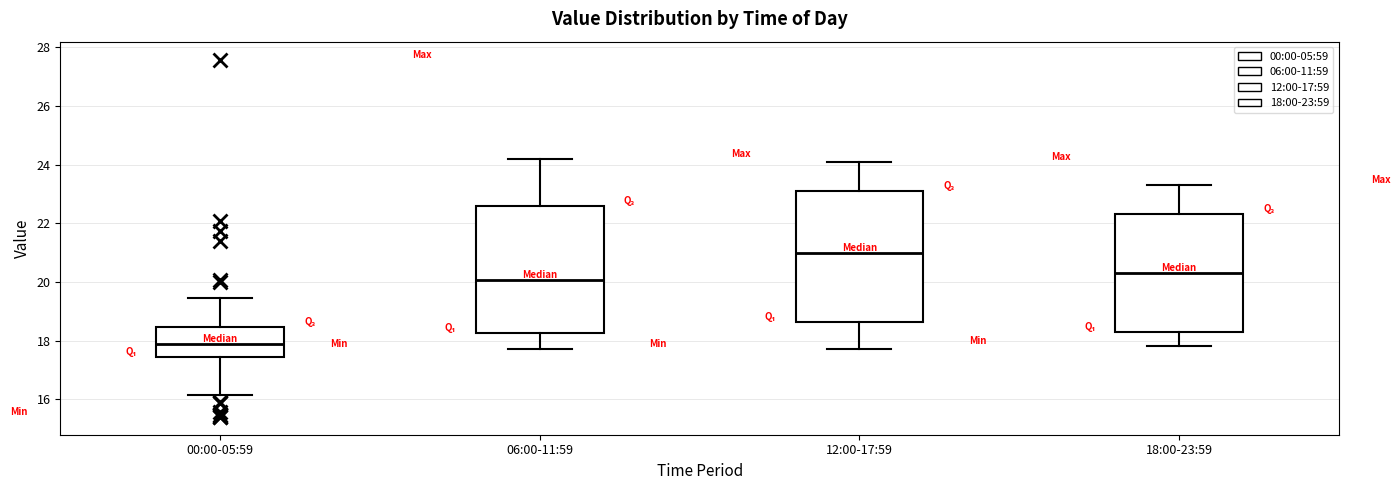

Reading left to right, read every box against the y-axis: the position of its median line, the range the box covers, and the ends of its whiskers. The values are not printed on the chart, so give them approximately, as read against the axis.

00:00-05:59: median 18.0, box 17.4 to 18.4, whiskers 16.2 to 19.4
06:00-11:59: median 20.0, box 18.2 to 22.6, whiskers 17.8 to 24.2
12:00-17:59: median 21.0, box 18.6 to 23.2, whiskers 17.8 to 24.2
18:00-23:59: median 20.4, box 18.4 to 22.4, whiskers 17.8 to 23.4